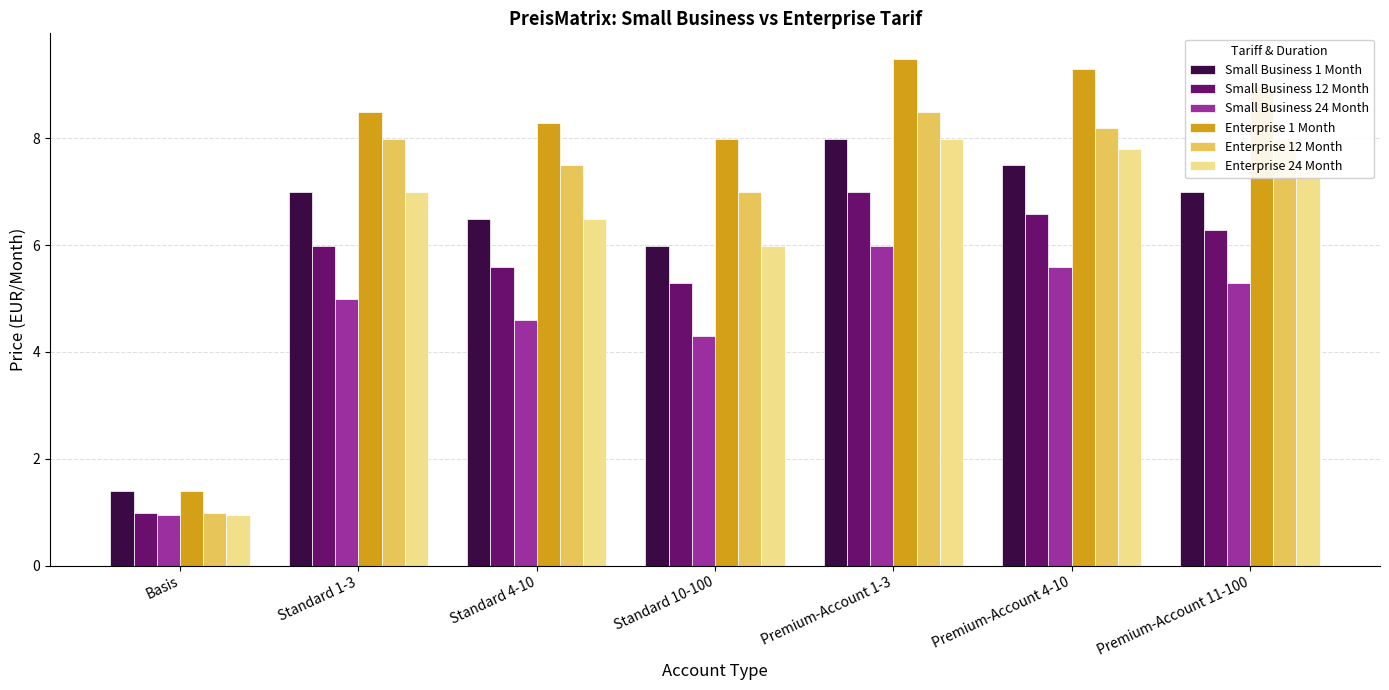

Which category has the highest value across all series?

Premium-Account 1-3